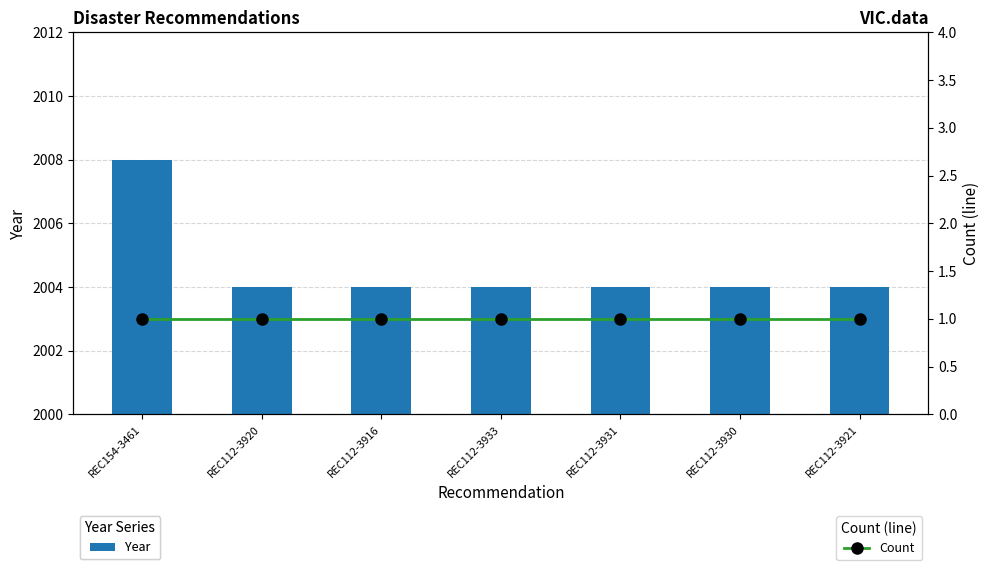

What is the approximate value of Year at REC154-3461?

2008